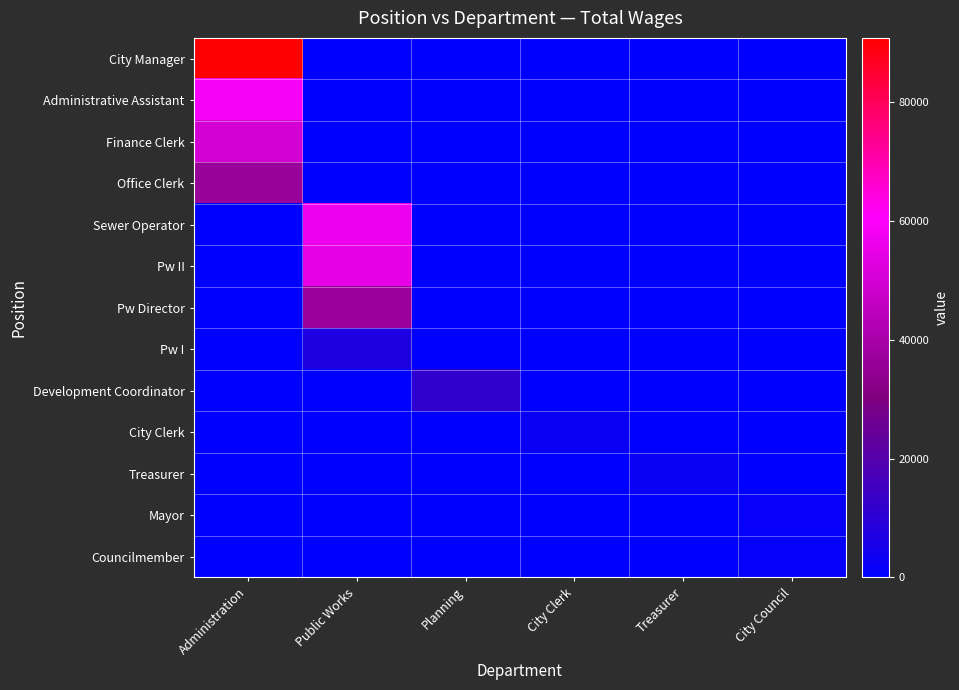

Reading right to left, list all the values displayed in this chart.

City Manager: City Council=0	Treasurer=0	City Clerk=0	Planning=0	Public Works=0	Administration=90872
Administrative Assistant: City Council=0	Treasurer=0	City Clerk=0	Planning=0	Public Works=0	Administration=58811
Finance Clerk: City Council=0	Treasurer=0	City Clerk=0	Planning=0	Public Works=0	Administration=50262
Office Clerk: City Council=0	Treasurer=0	City Clerk=0	Planning=0	Public Works=0	Administration=36896
Sewer Operator: City Council=0	Treasurer=0	City Clerk=0	Planning=0	Public Works=56346	Administration=0
Pw II: City Council=0	Treasurer=0	City Clerk=0	Planning=0	Public Works=54513	Administration=0
Pw Director: City Council=0	Treasurer=0	City Clerk=0	Planning=0	Public Works=36928	Administration=0
Pw I: City Council=0	Treasurer=0	City Clerk=0	Planning=0	Public Works=6820	Administration=0
Development Coordinator: City Council=0	Treasurer=0	City Clerk=0	Planning=11460	Public Works=0	Administration=0
City Clerk: City Council=0	Treasurer=0	City Clerk=2700	Planning=0	Public Works=0	Administration=0
Treasurer: City Council=0	Treasurer=2400	City Clerk=0	Planning=0	Public Works=0	Administration=0
Mayor: City Council=1425	Treasurer=0	City Clerk=0	Planning=0	Public Works=0	Administration=0
Councilmember: City Council=1200	Treasurer=0	City Clerk=0	Planning=0	Public Works=0	Administration=0